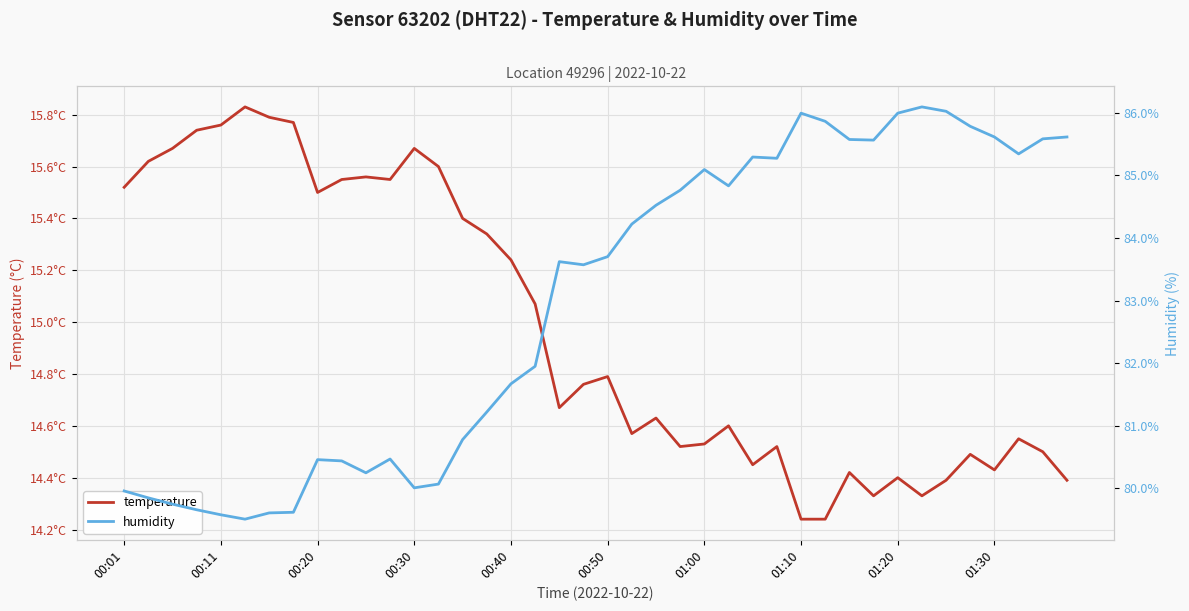

Which series changed the most between 13 and 19?

humidity